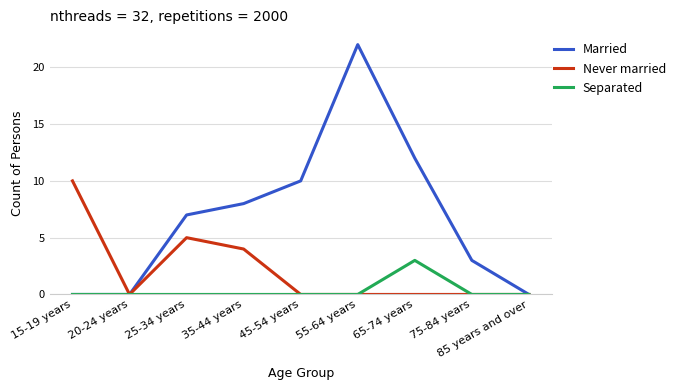

What position from the left is 20-24 years?

2